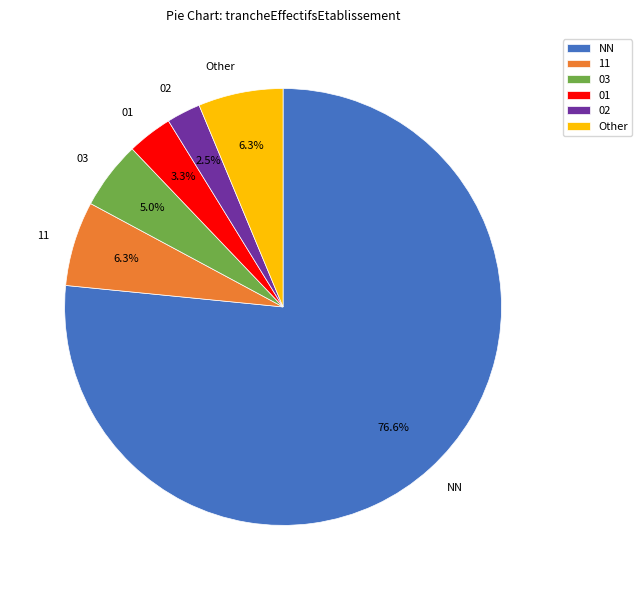

What is the majority slice?

NN